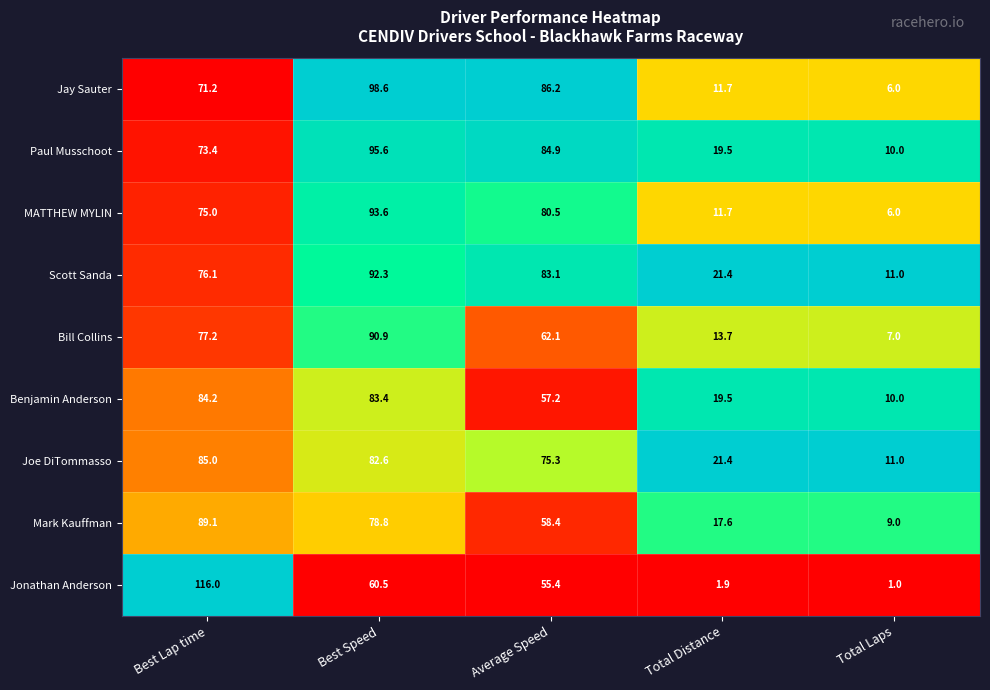

List the series in order of their peak value, highest first.

Jonathan Anderson, Jay Sauter, Paul Musschoot, MATTHEW MYLIN, Scott Sanda, Bill Collins, Mark Kauffman, Joe DiTommasso, Benjamin Anderson